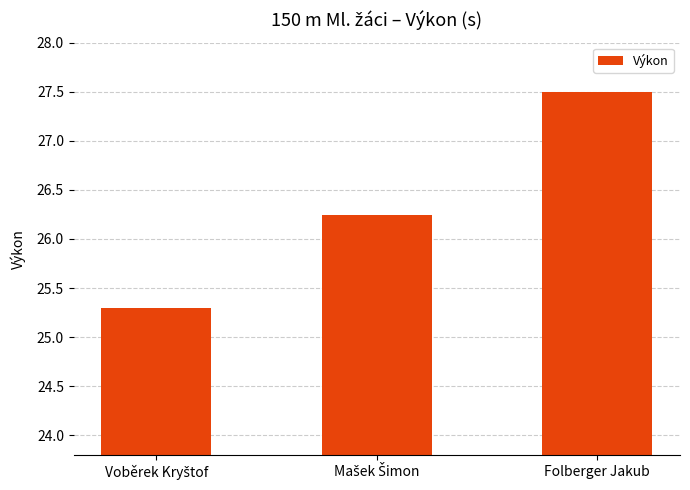

Which category has the highest value across all series?

Folberger Jakub